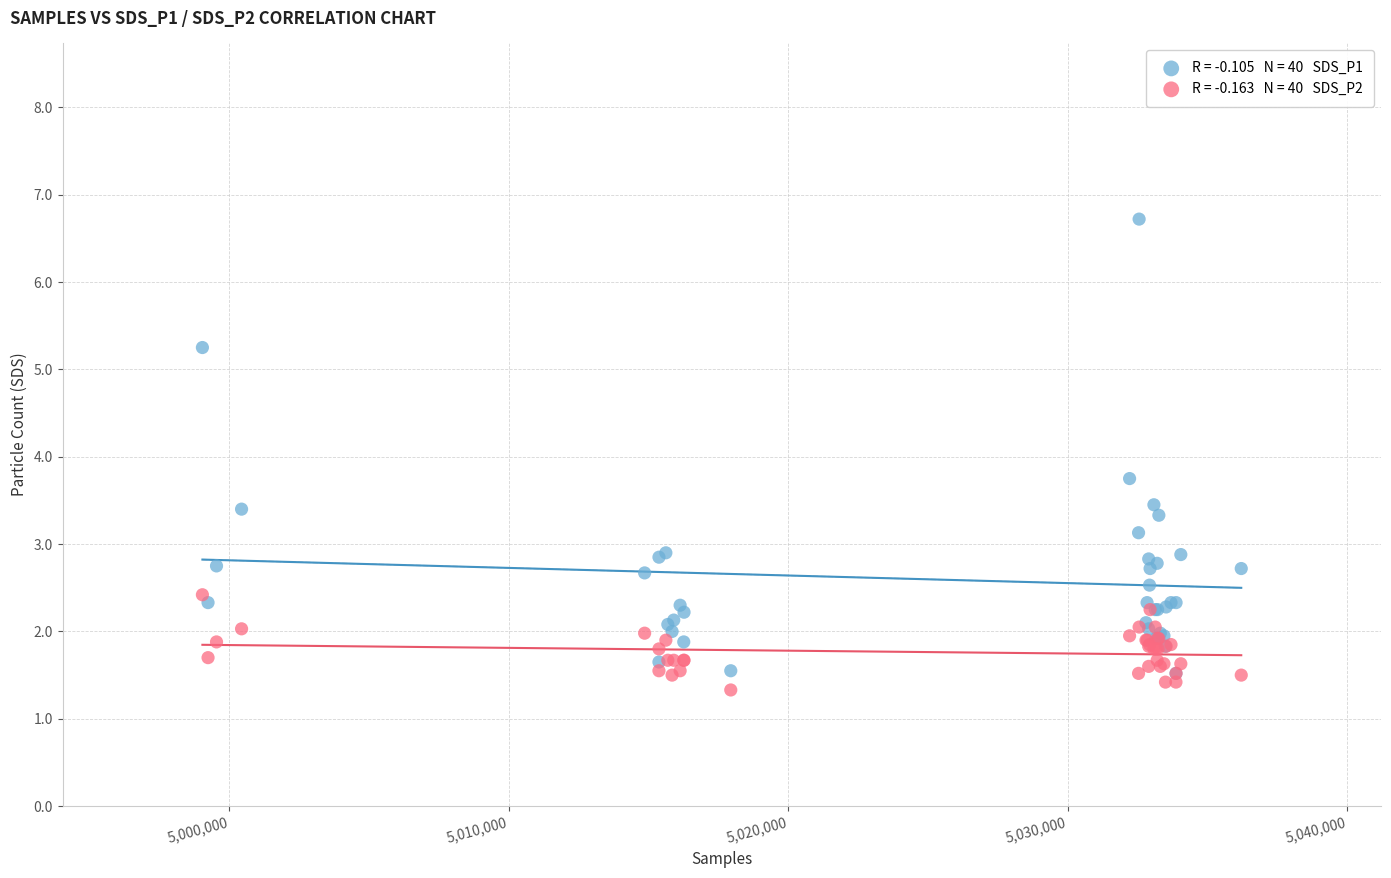

Across all series, what Y value is closest to 4?

3.8